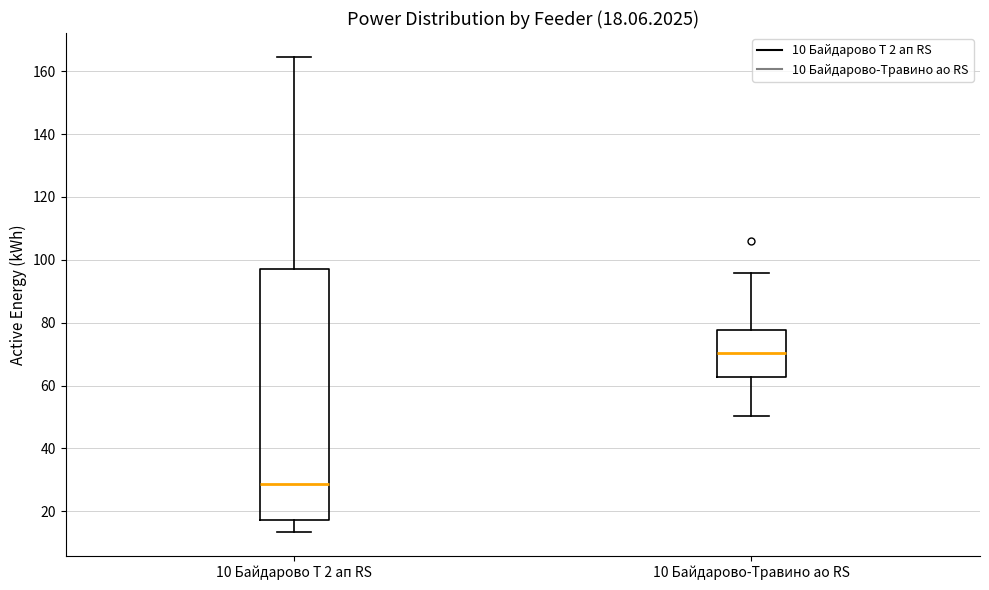

Which box is the tallest, from its lower edge to its upper edge?

10 Байдарово Т 2 ап RS